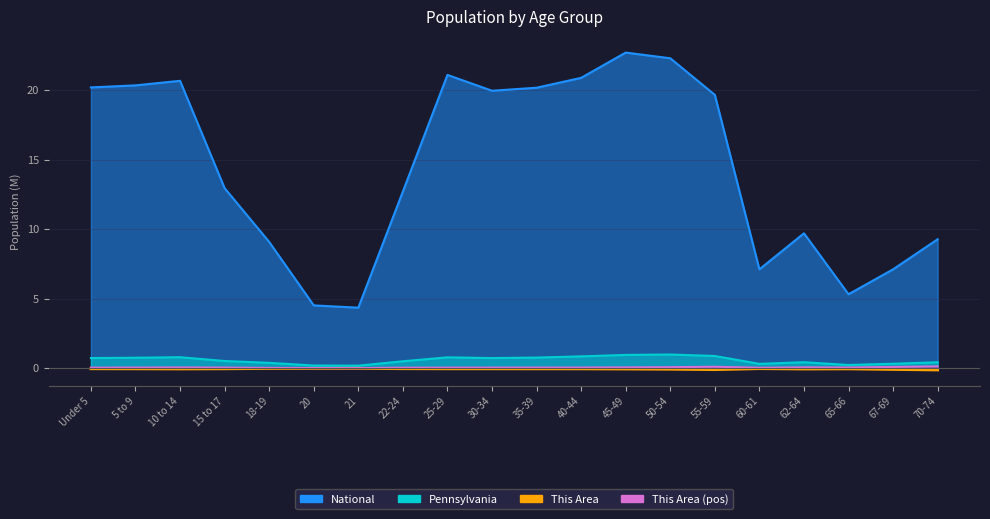

At which category does the data reach its first local peak?

21